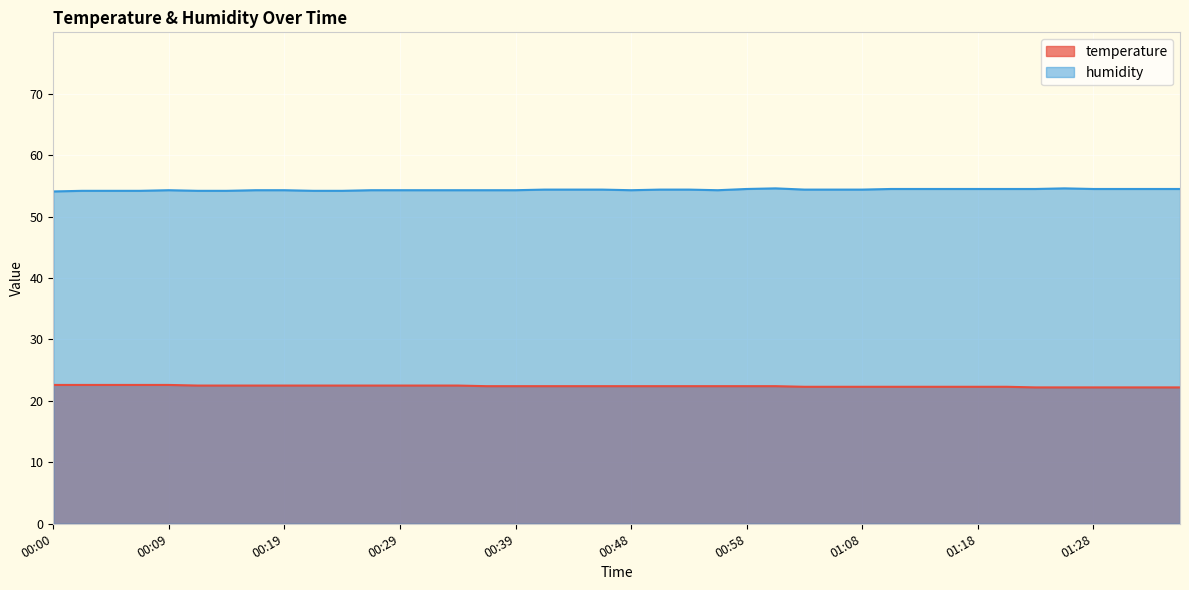

What is the lowest value of the humidity series?

54.1